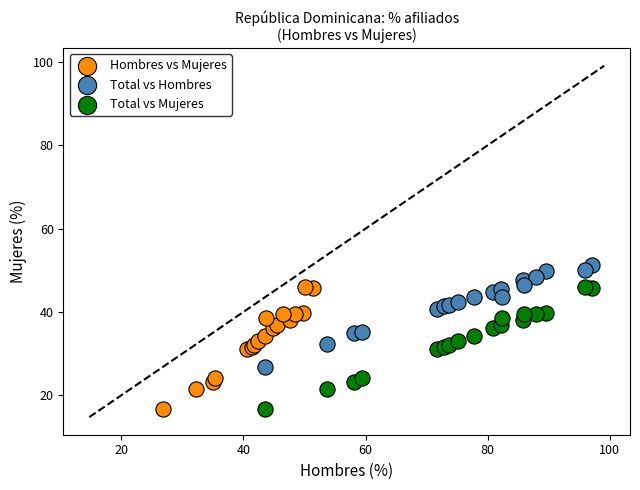

Which series reaches the maximum Y coordinate?

Total vs Hombres